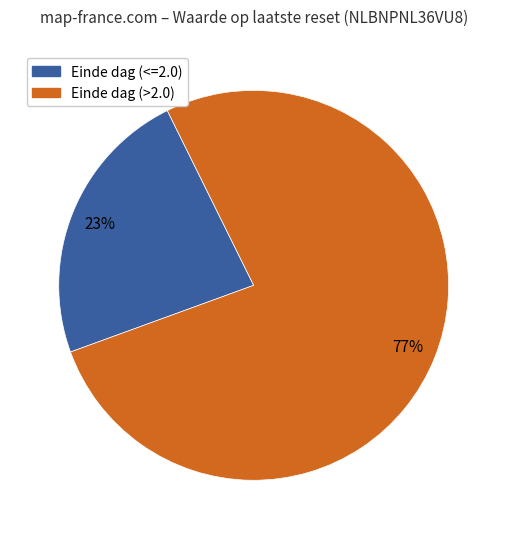

How many slices are in this pie chart?

2